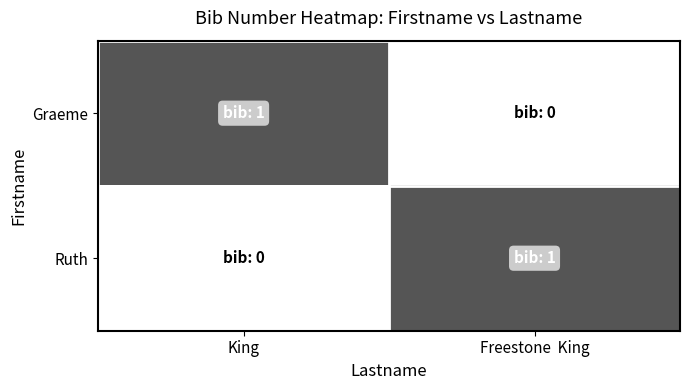

Reading left to right, what are all the values shown in this chart?

Graeme: King=1	Freestone  King=0
Ruth: King=0	Freestone  King=1